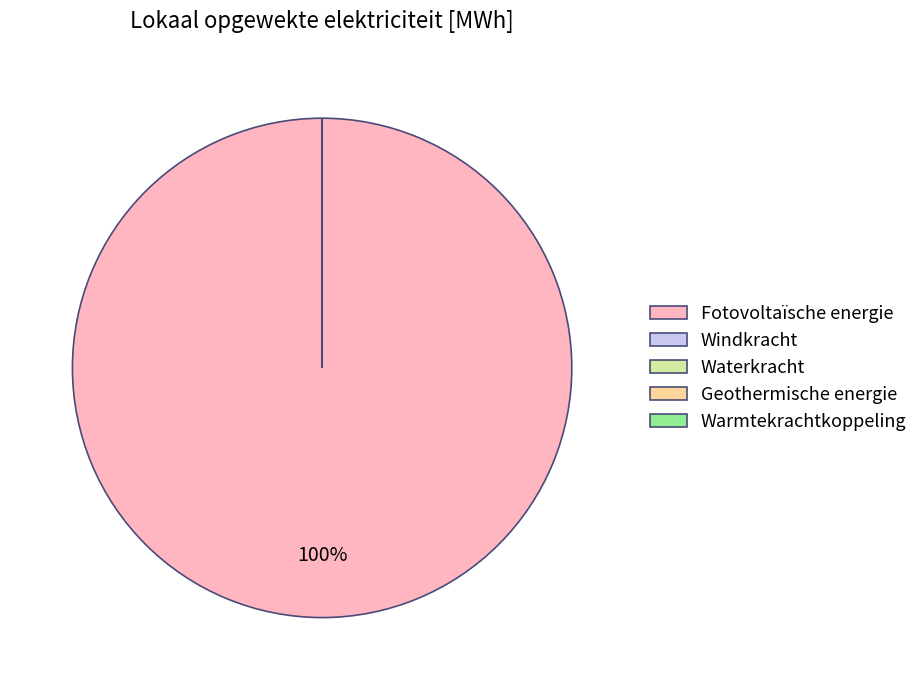

Is Fotovoltaïsche energie the majority of the pie?

Yes